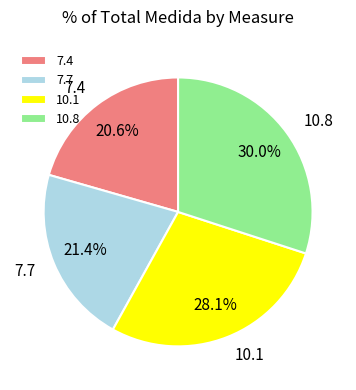

Is there a majority slice in this chart?

No